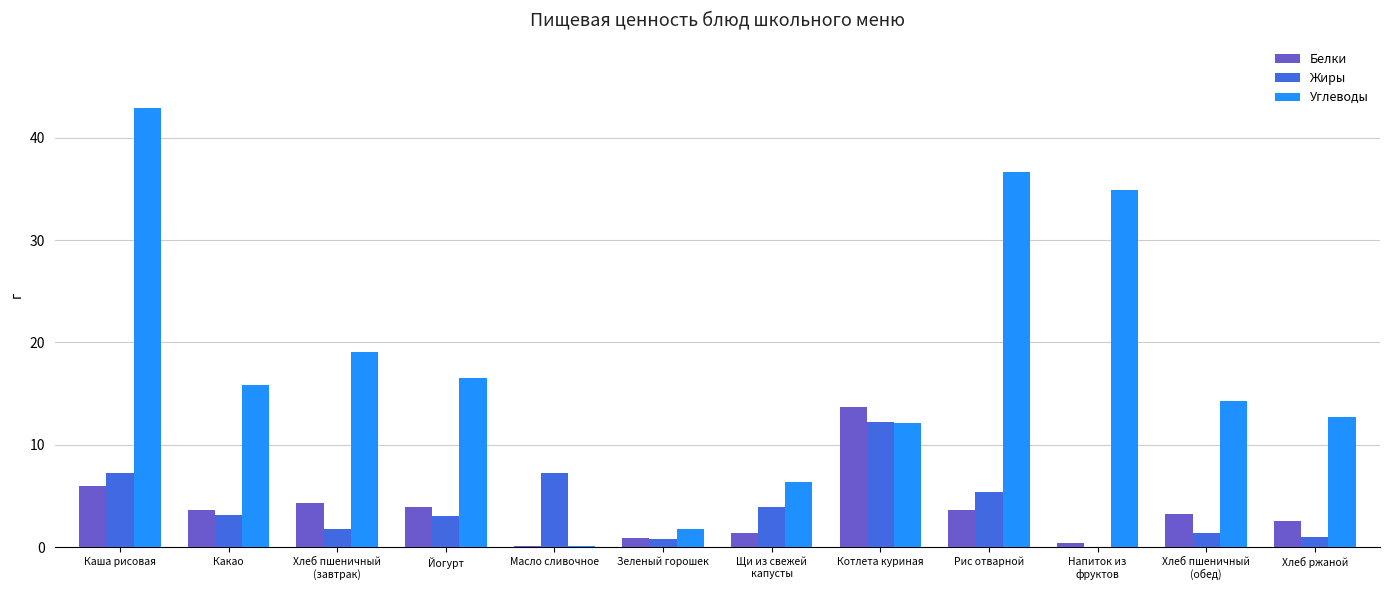

What is the sum of all Углеводы values?

213.2